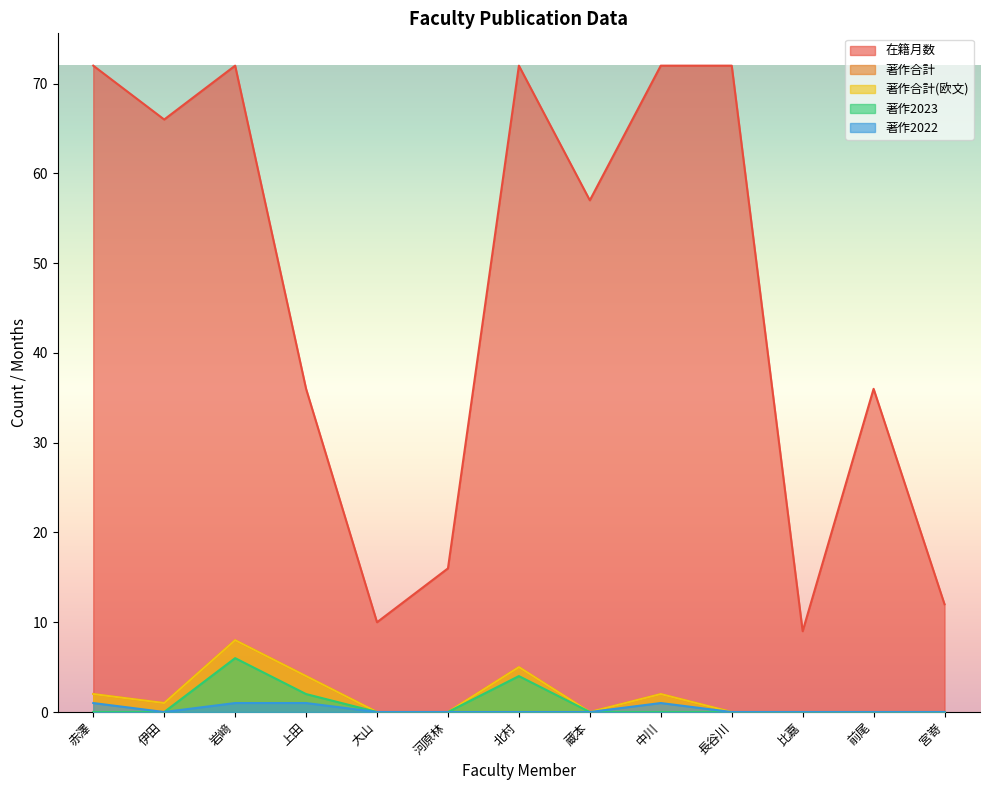

Is it true that 著作2022 equals 1 at 上田?

True